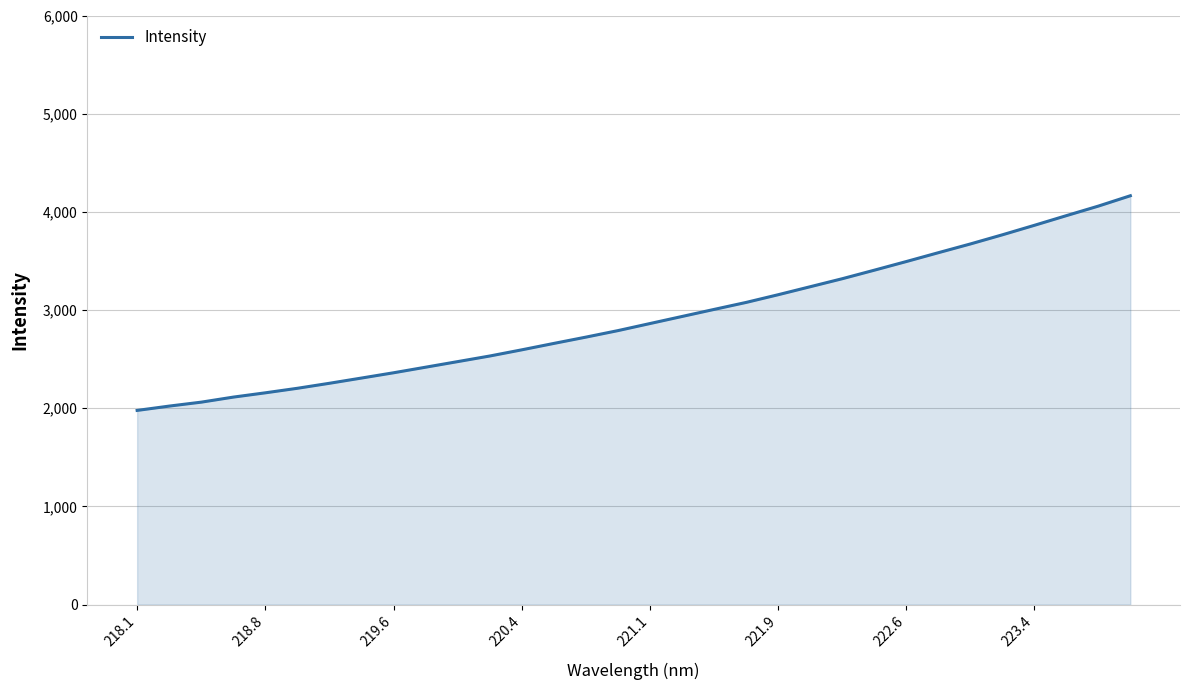

What is the minimum value shown in the chart?

1977.8